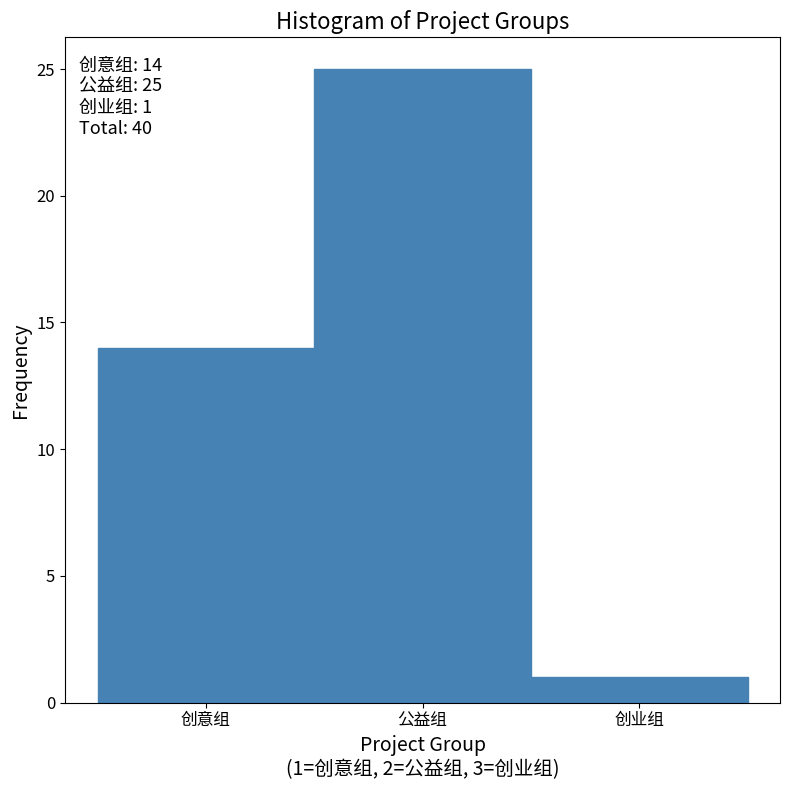

Reading right to left, transcribe all the data shown in this chart.

1	25	14